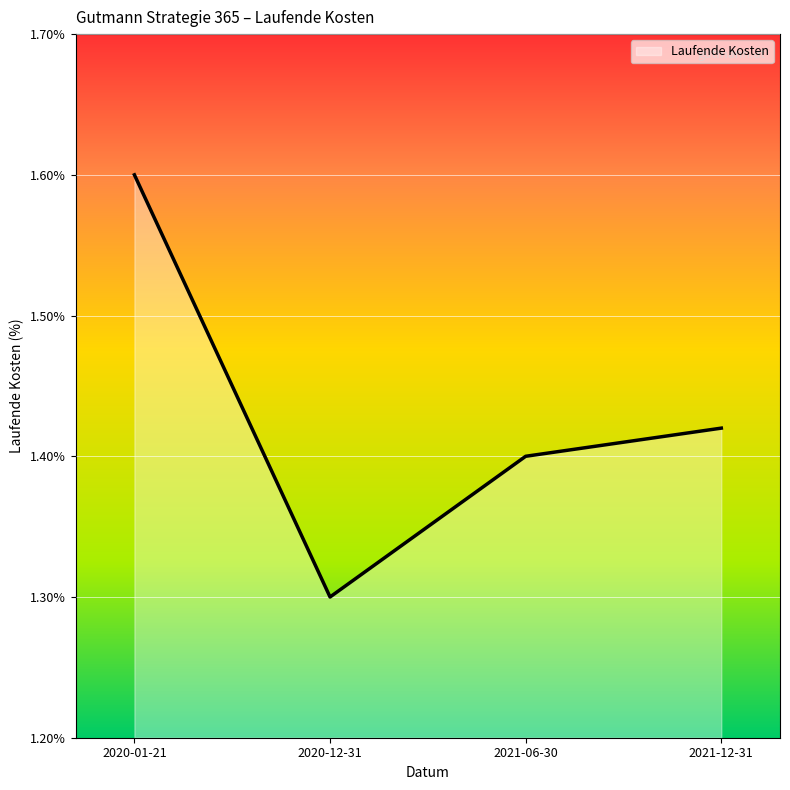

What position from the right is 2020-12-31?

3